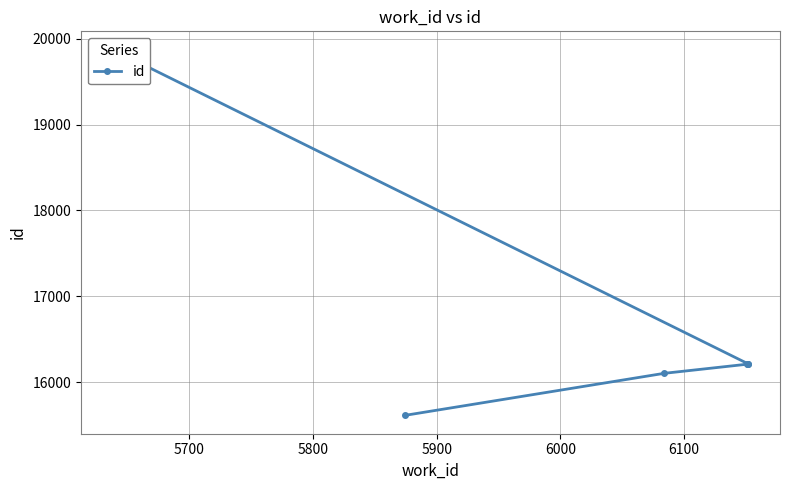

What is the maximum value shown in the chart?

19872